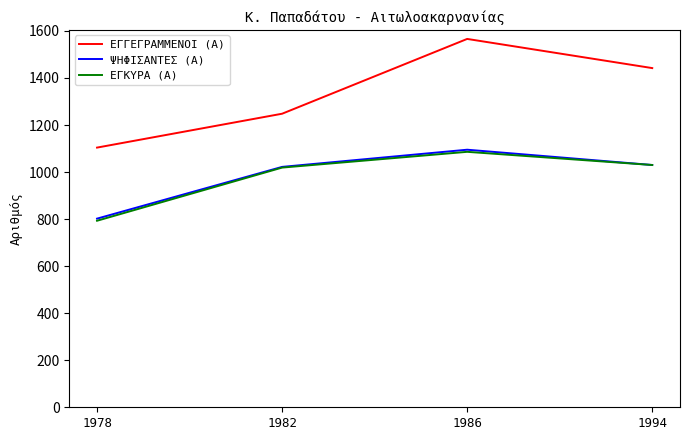

What is the difference between the highest and lowest values at 1994?

412